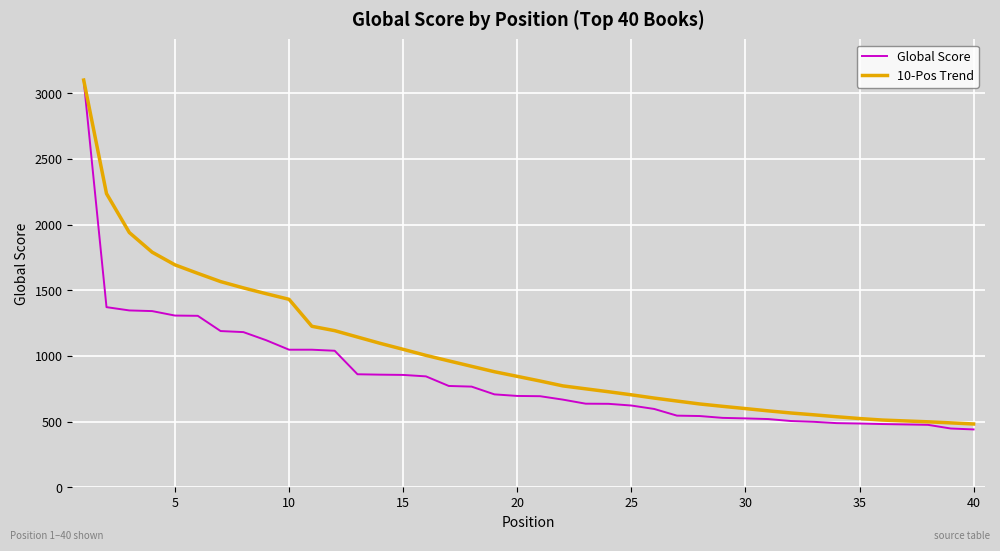

Which series has the largest total across all categories?

10-Pos Trend